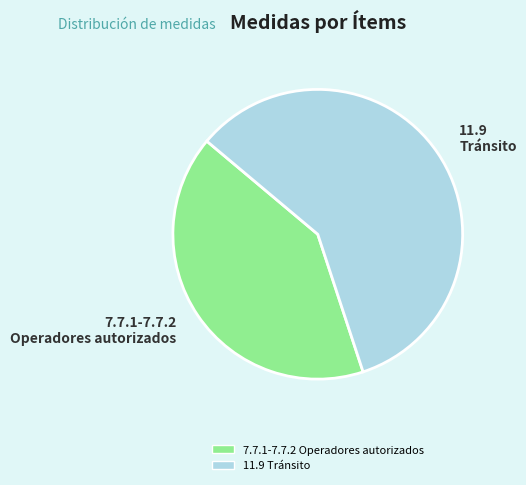

Is there any slice that represents more than half of the pie?

Yes